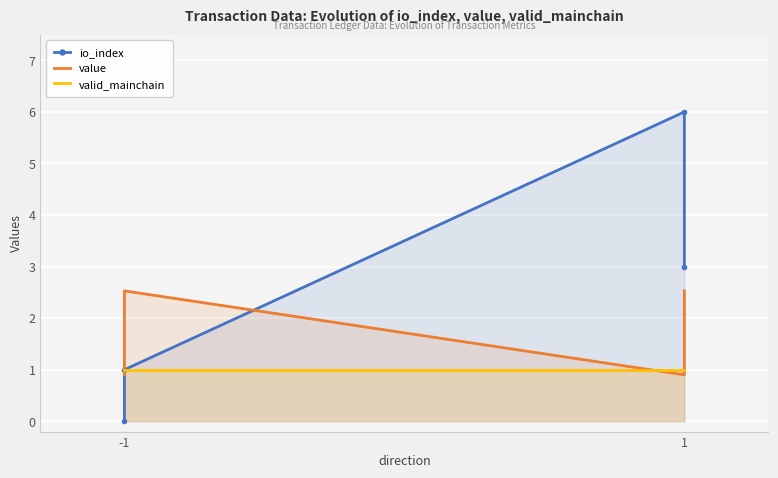

True or false: io_index has more than 2 interior local peaks.

False